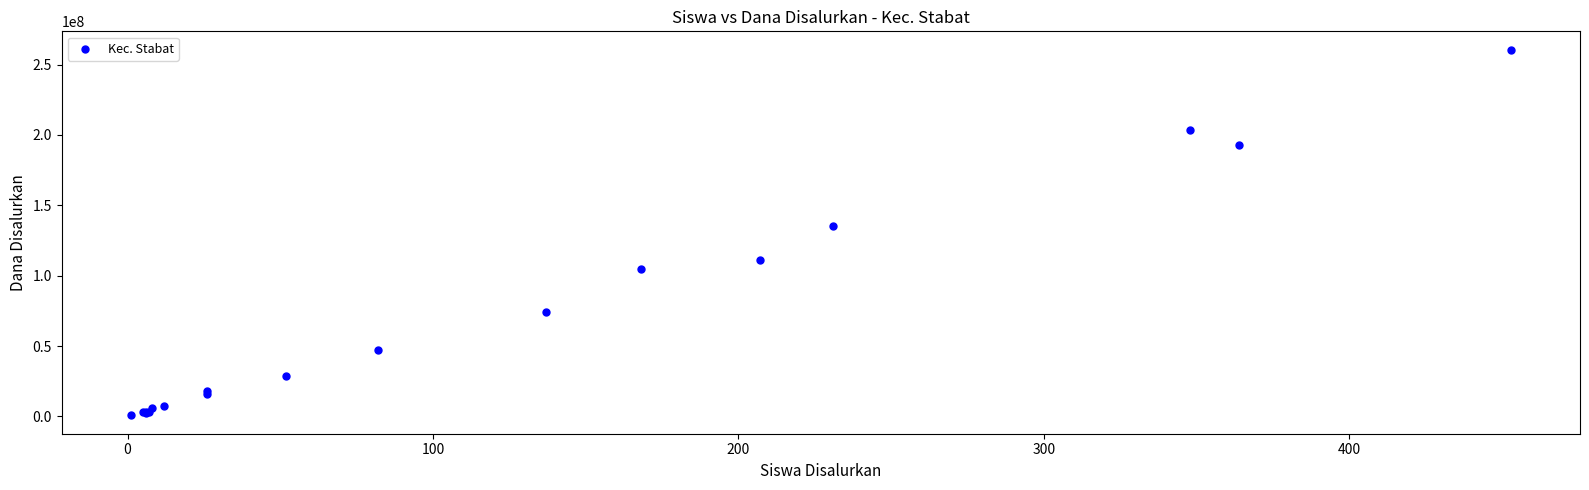

What Y value in the scatter plot is closest to 130687500?

135000000